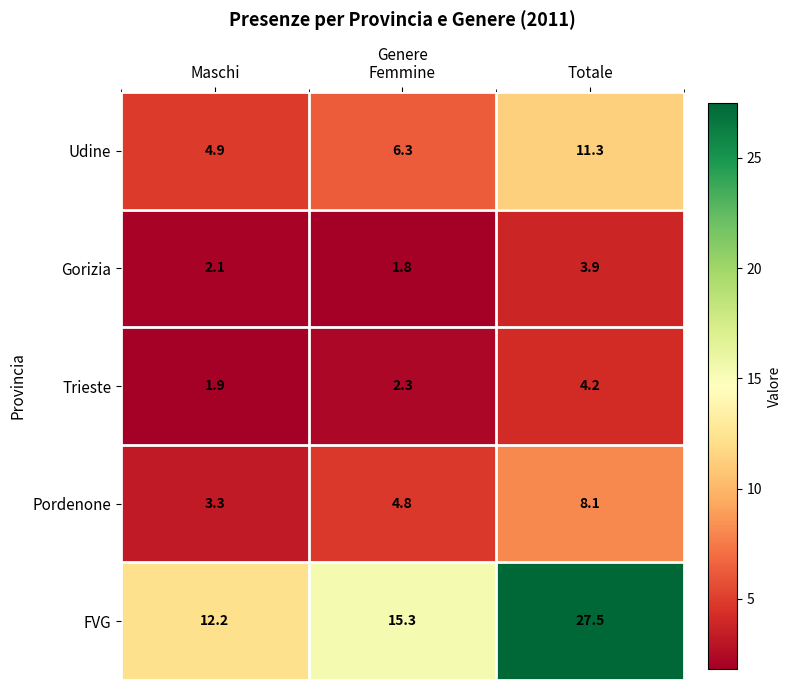

At Femmine, list the series in order from largest to smallest.

FVG, Udine, Pordenone, Trieste, Gorizia